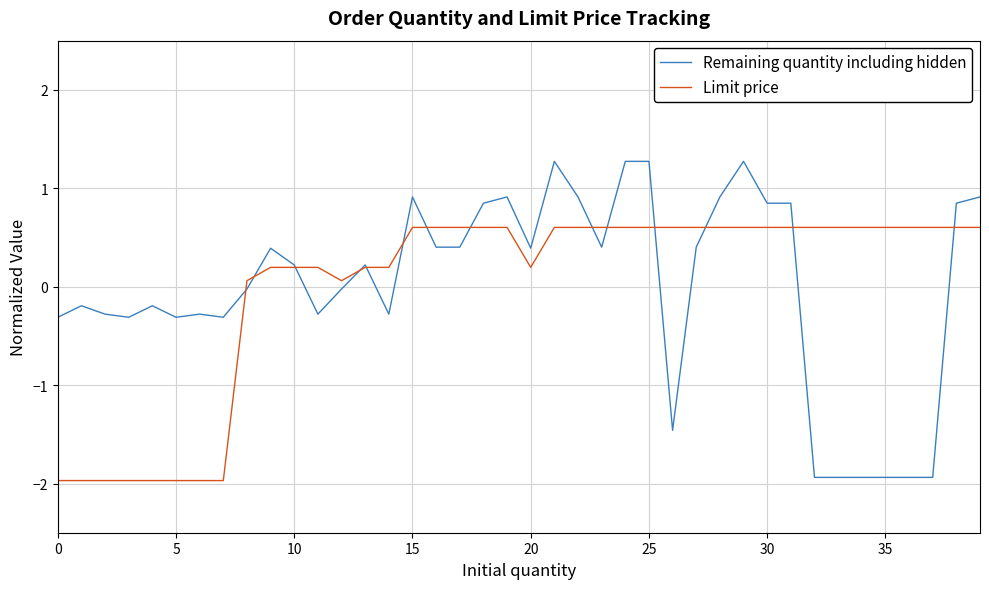

Which series has the widest spread of values?

Remaining quantity including hidden